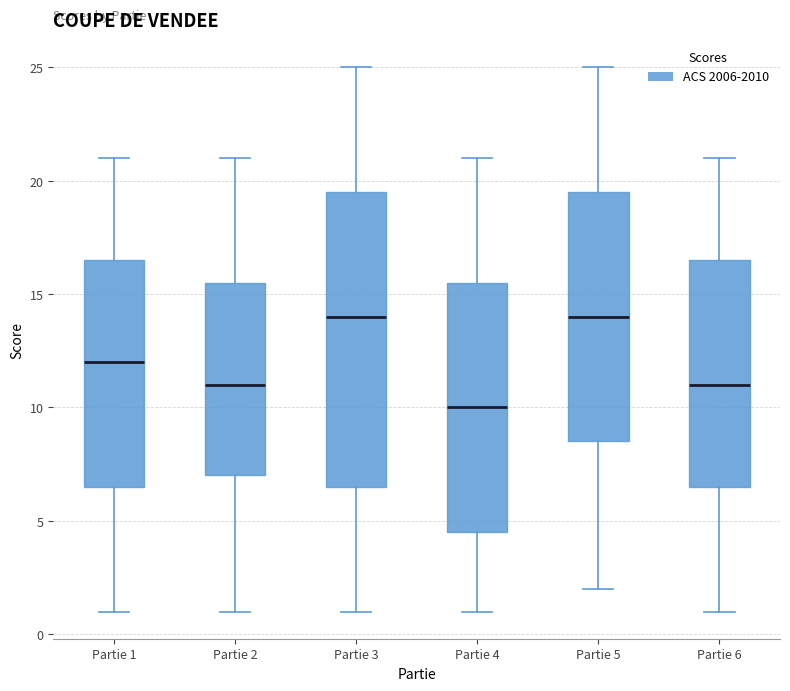

Which box's median line is the lowest?

Partie 4